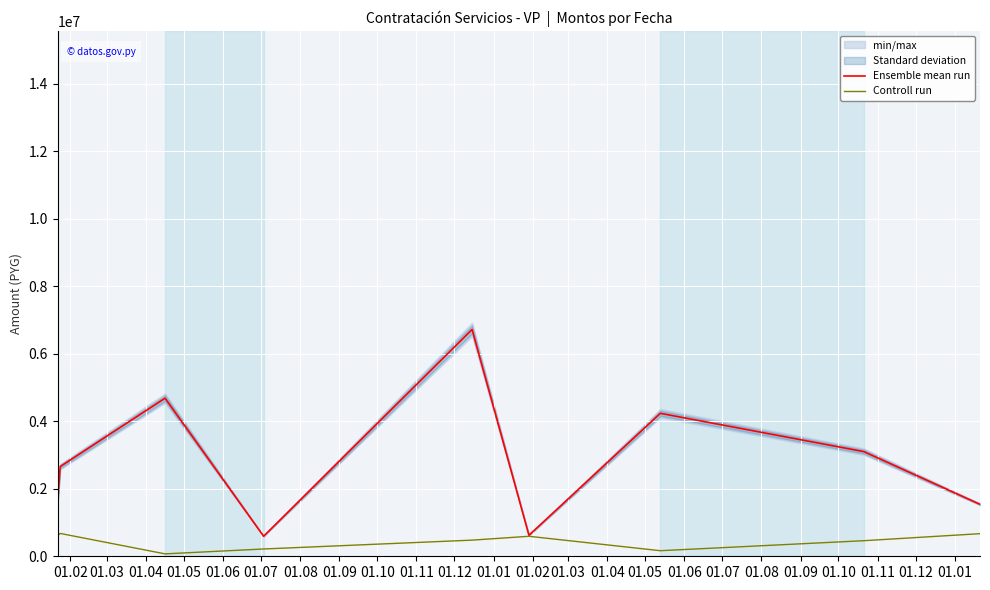

True or false: Controll run and Ensemble mean run cross at least once.

False